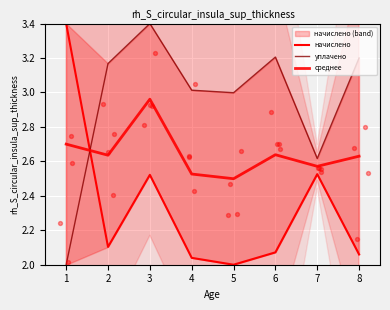

At which category is the sum across all series the highest?

3